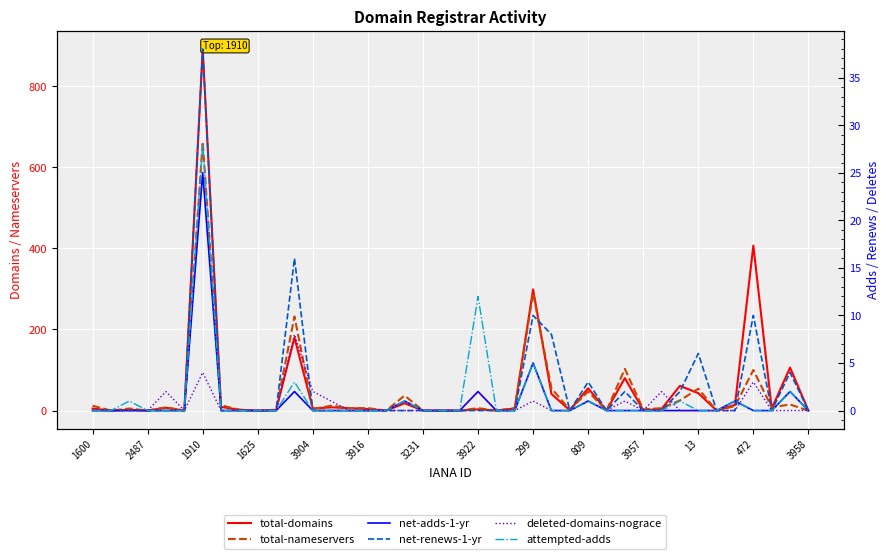

What is the highest value of the deleted-domains-nograce series?

8